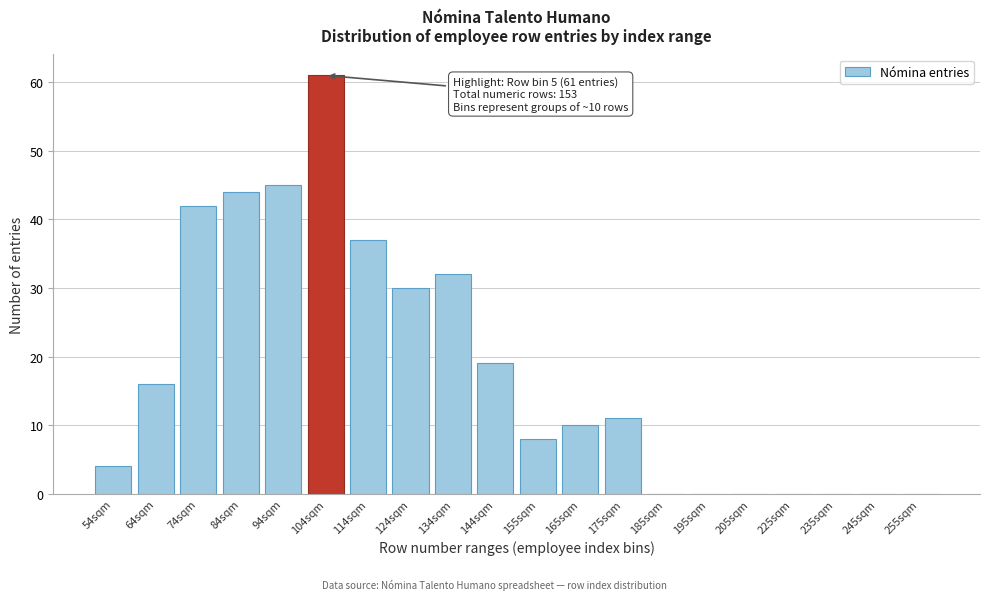

Reading left to right, what are all the values shown in this chart?

54sqm=4	64sqm=16	74sqm=42	84sqm=44	94sqm=45	104sqm=61	114sqm=37	124sqm=30	134sqm=32	144sqm=19	155sqm=8	165sqm=10	175sqm=11	185sqm=0	195sqm=0	205sqm=0	225sqm=0	235sqm=0	245sqm=0	255sqm=0